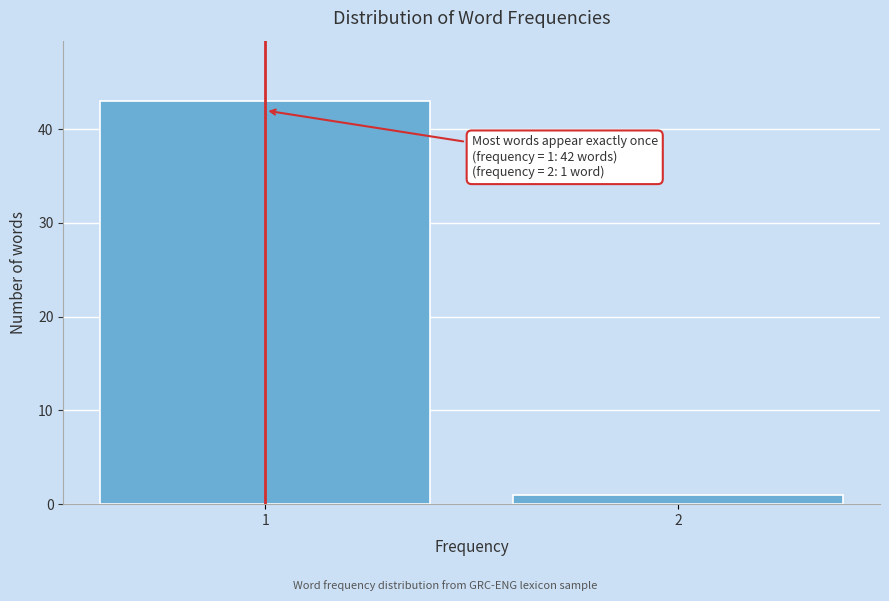

Reading left to right, what are all the values shown in this chart?

43	1